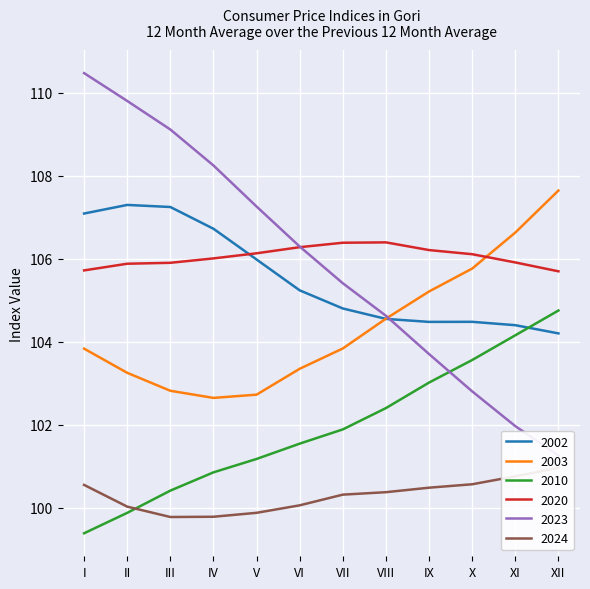

Which series has the largest total across all categories?

2020